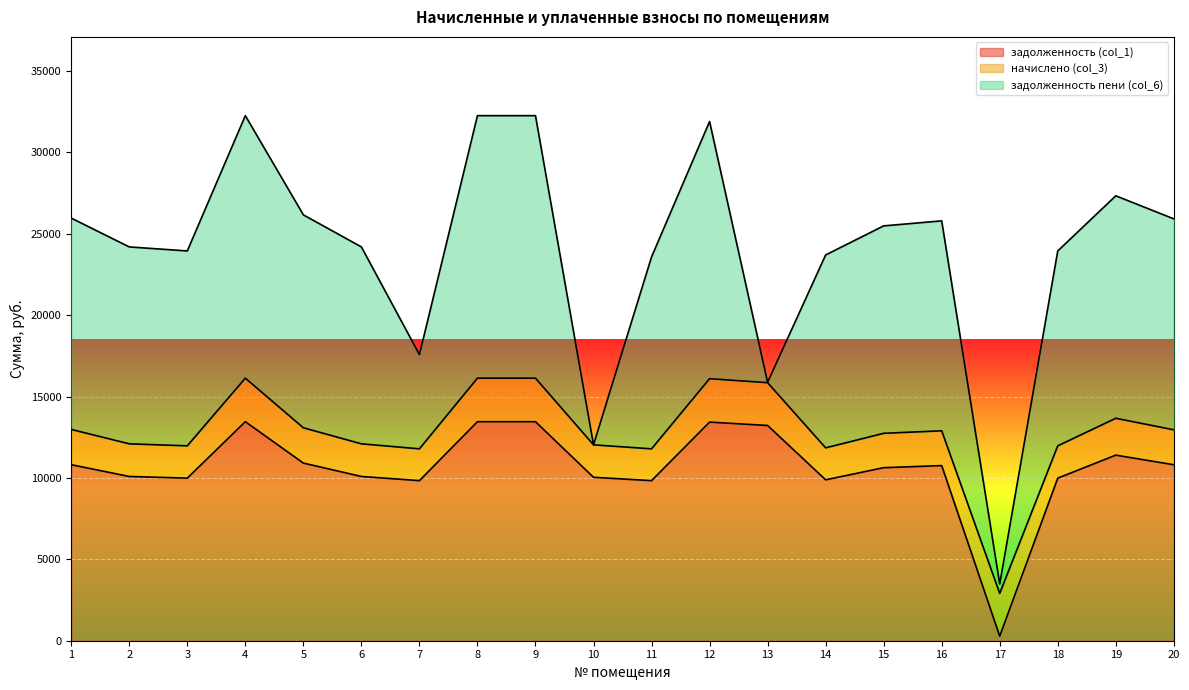

Rank the categories by задолженность (col_1) value from highest to lowest.

4, 8, 9, 12, 13, 19, 5, 1, 20, 16, 15, 2, 6, 10, 3, 18, 14, 7, 11, 17